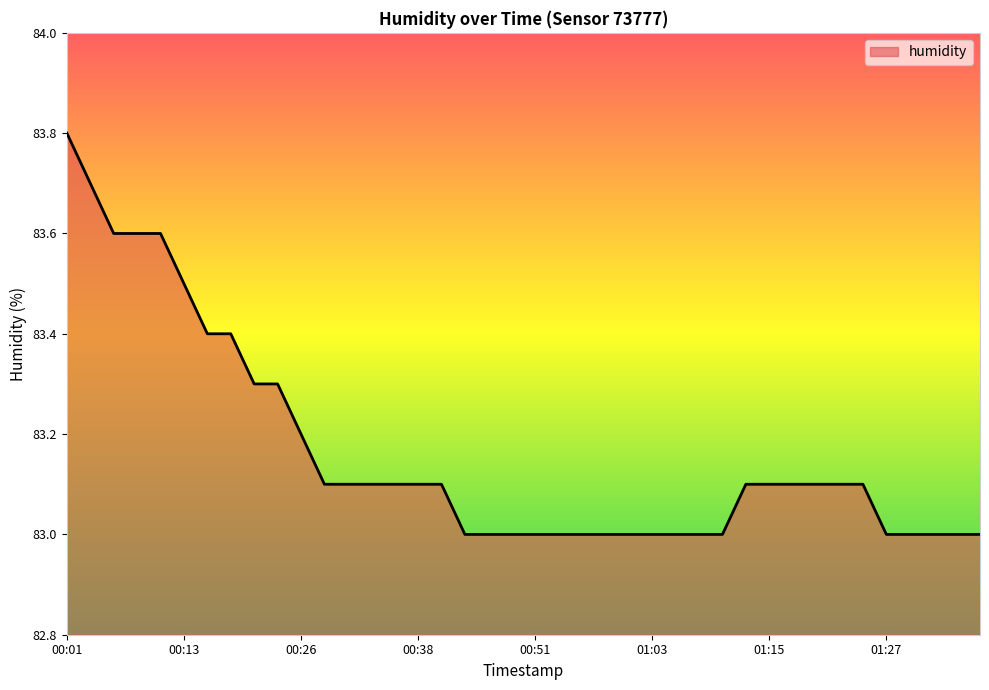

What is the greatest value displayed?

83.8